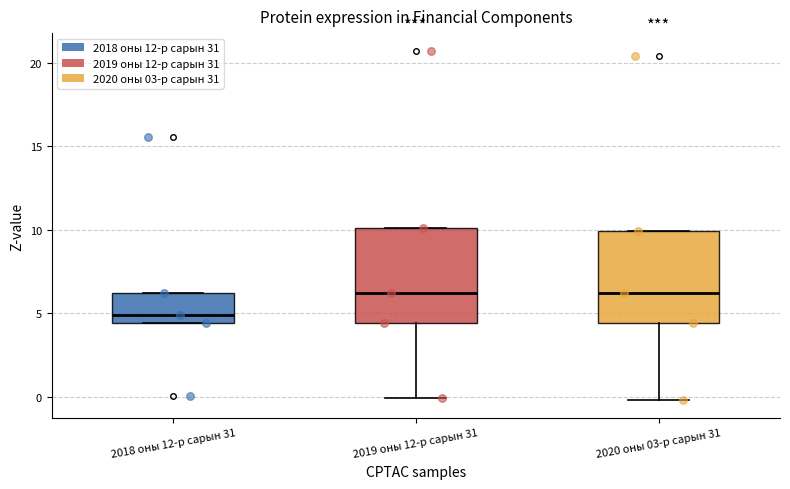

Which box's median line is the lowest?

2018 оны 12-р сарын 31